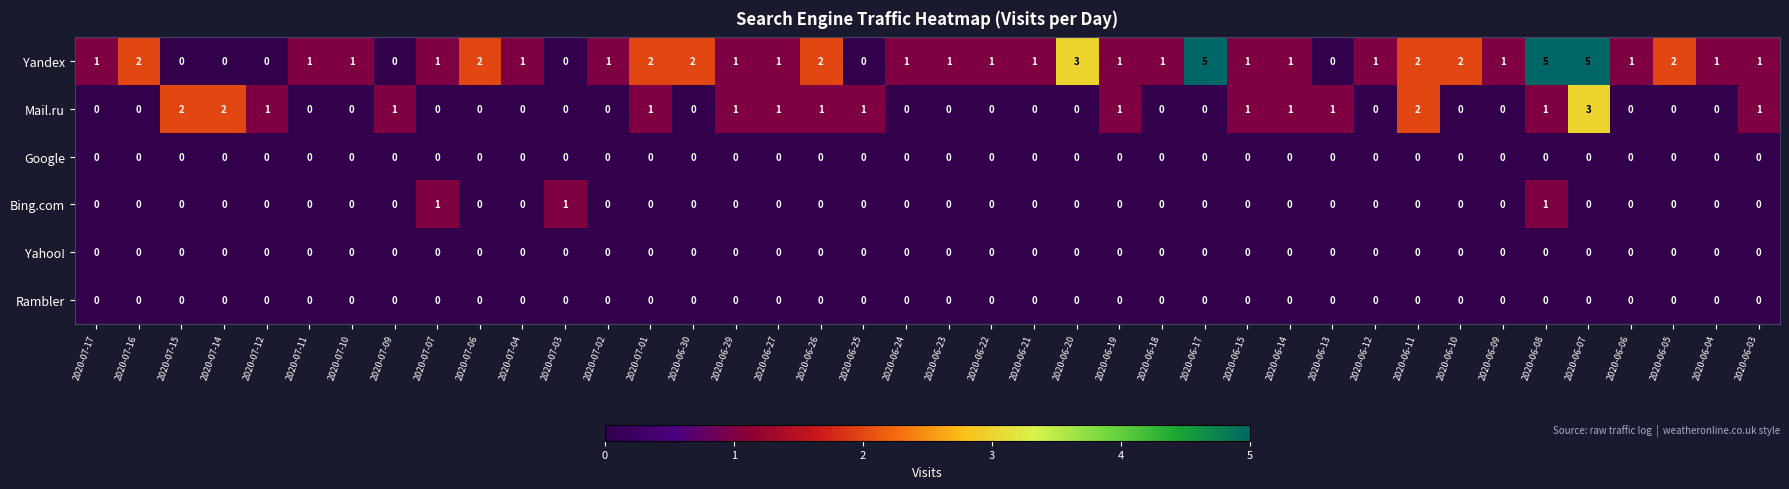

Which series has the largest range (max minus min)?

Yandex